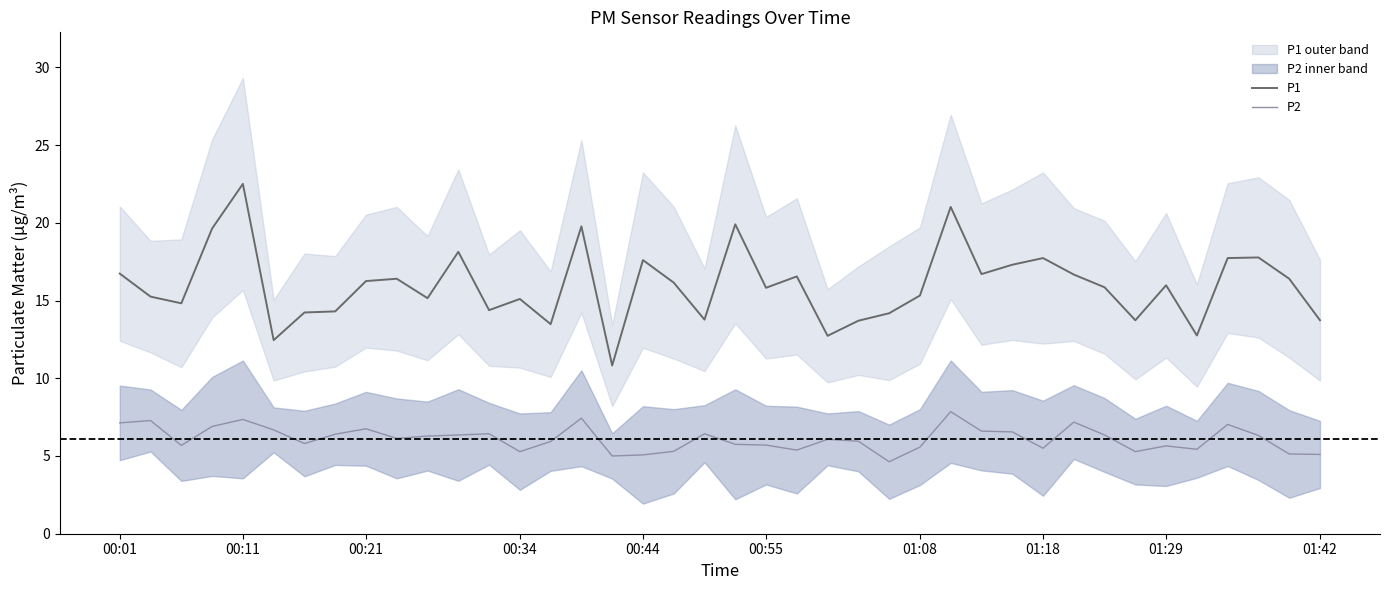

The value of P1 at 00:01 is 9.6. True or false?

False